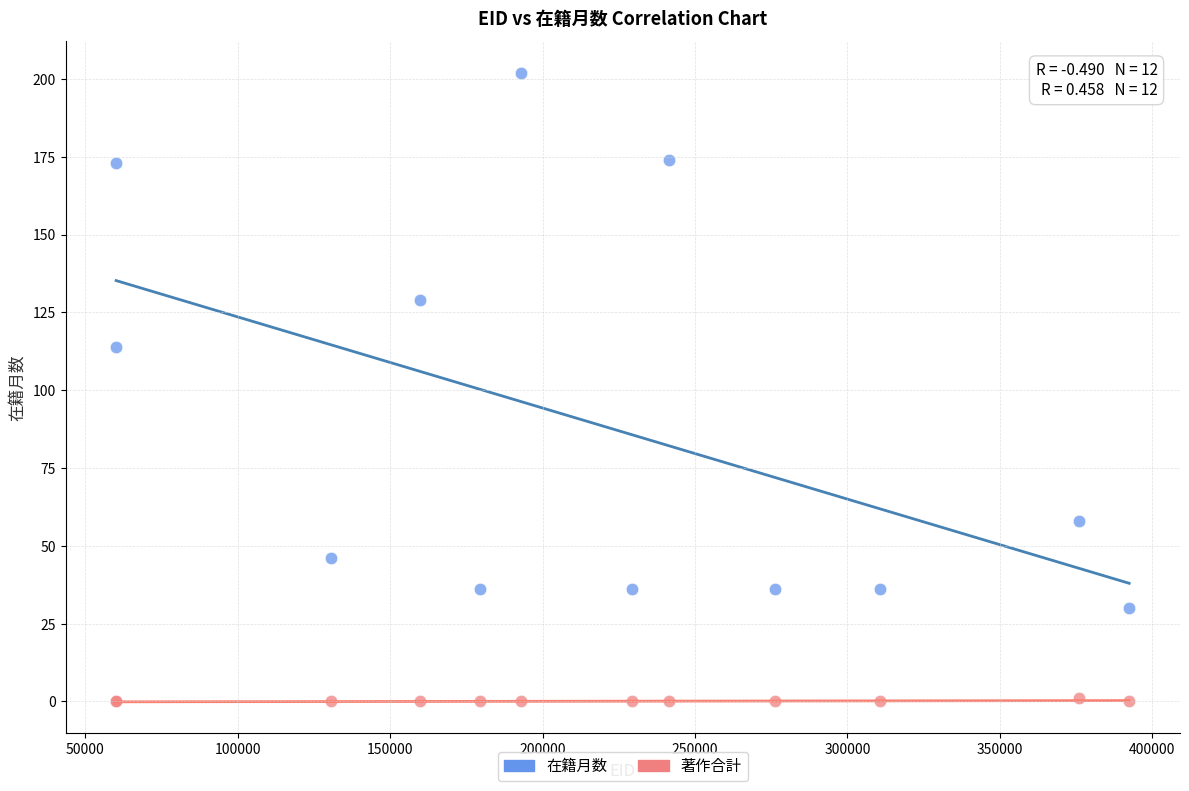

Across all series, what Y value is closest to 101?

114